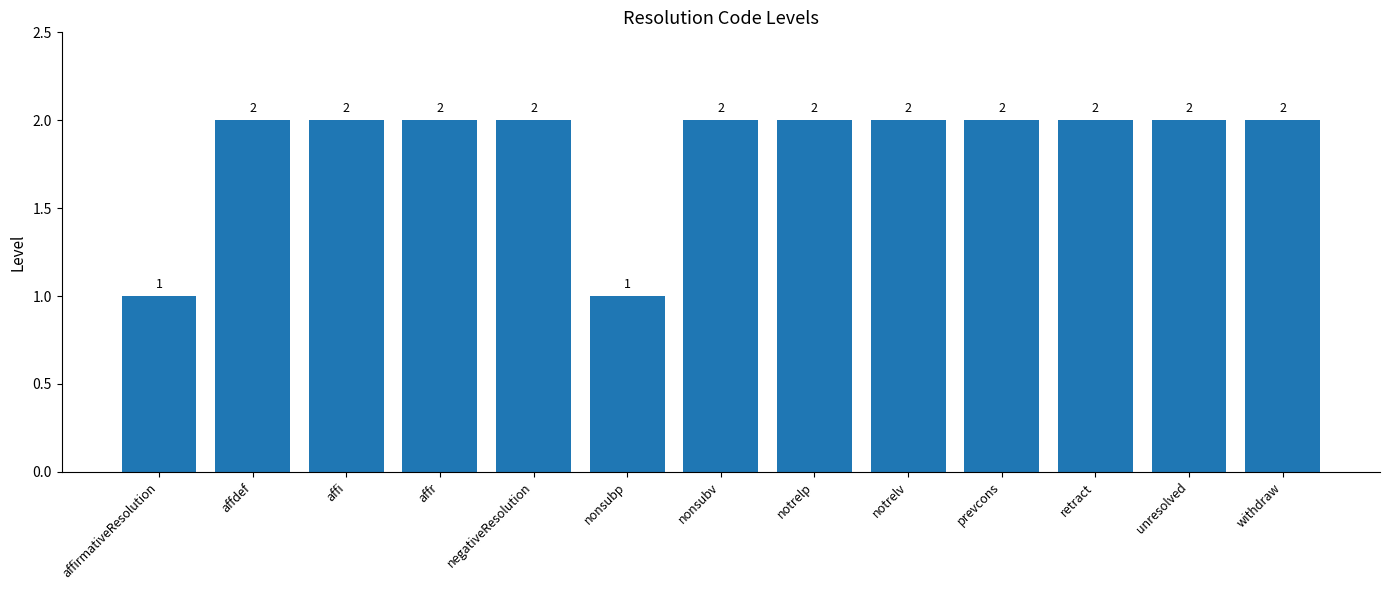

What is the greatest value displayed?

2